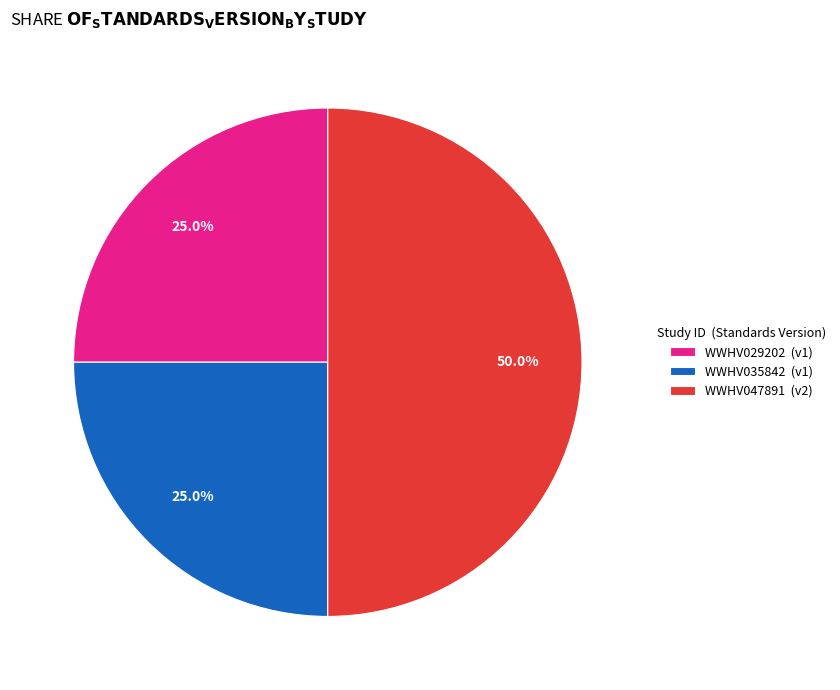

Count the number of slices in the pie.

3